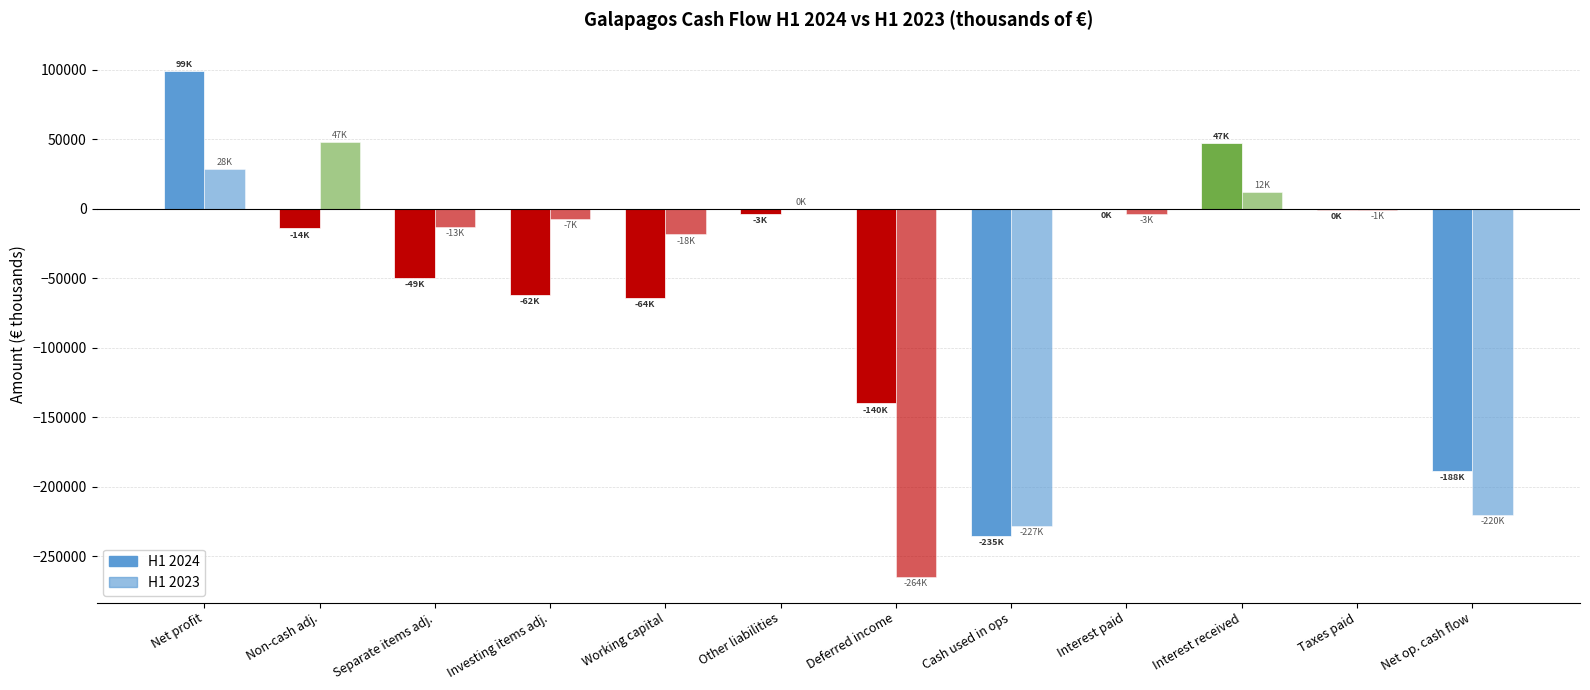

How many groups of bars are there?

12